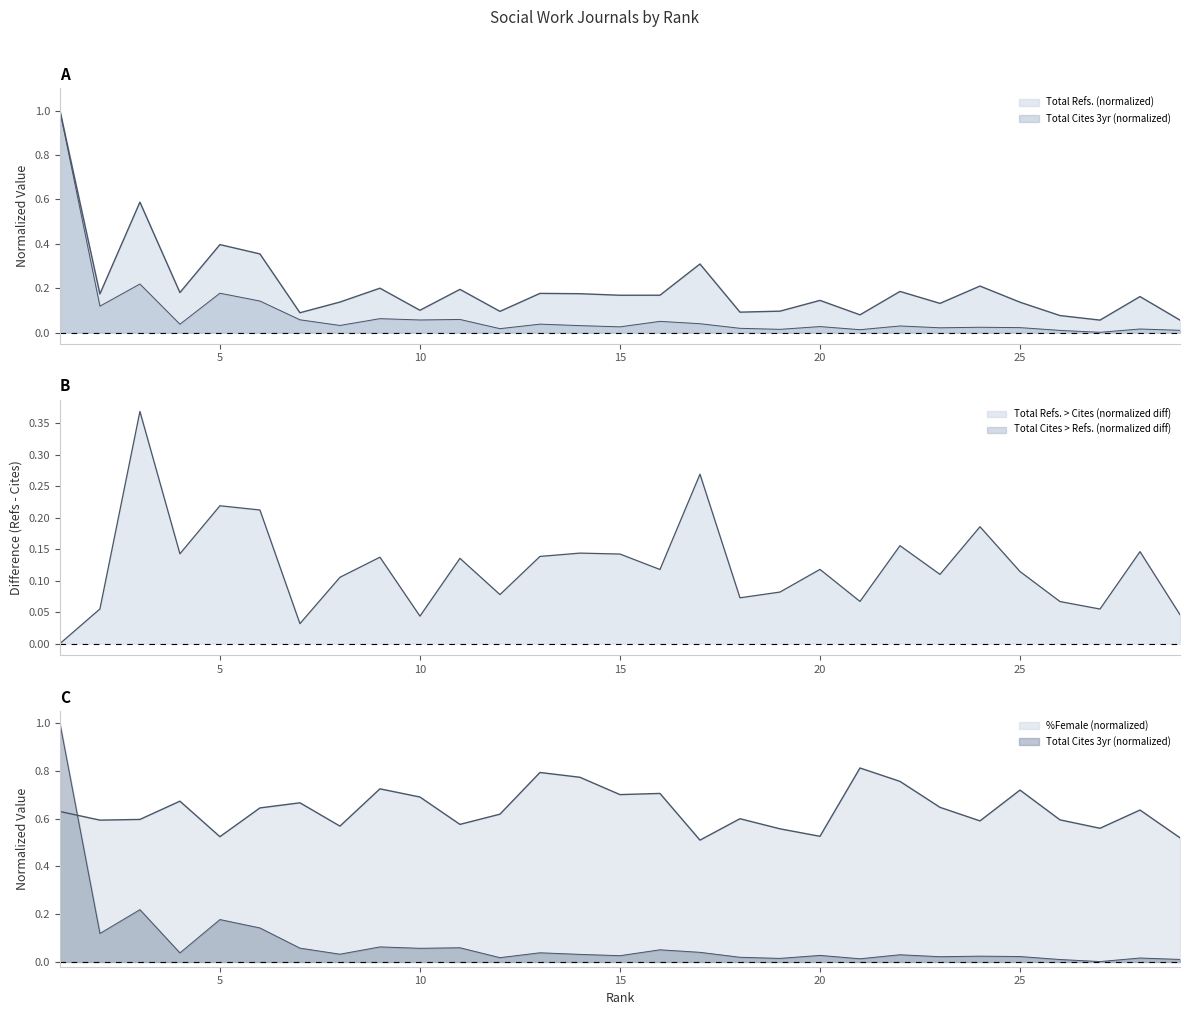

How many interior local valleys does the Total Cites (3years) series have?

10